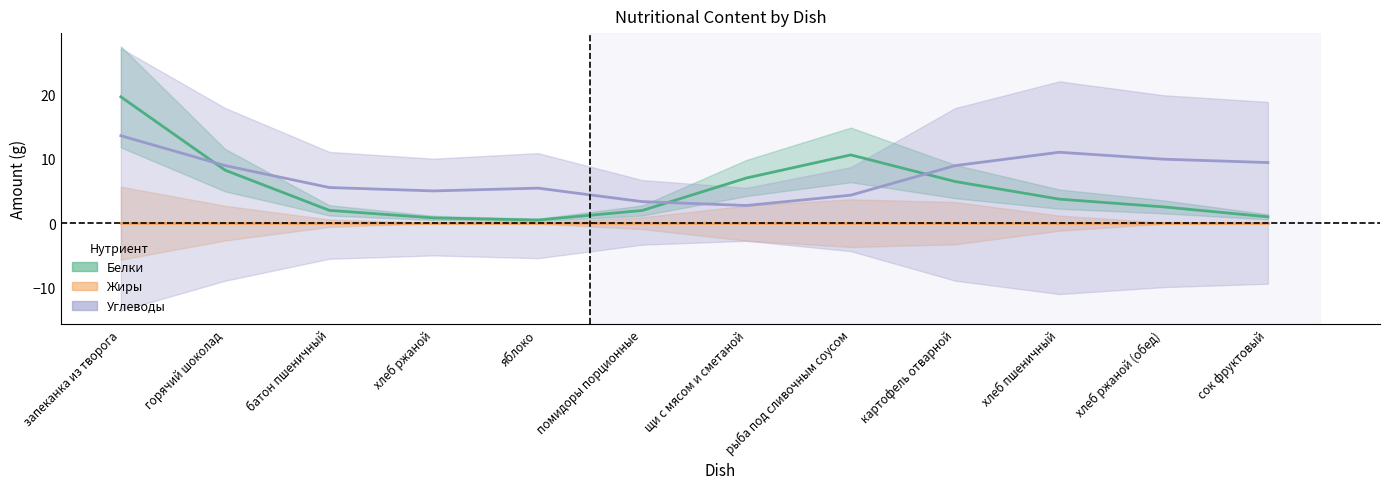

Does the chart have visible grid lines?

No